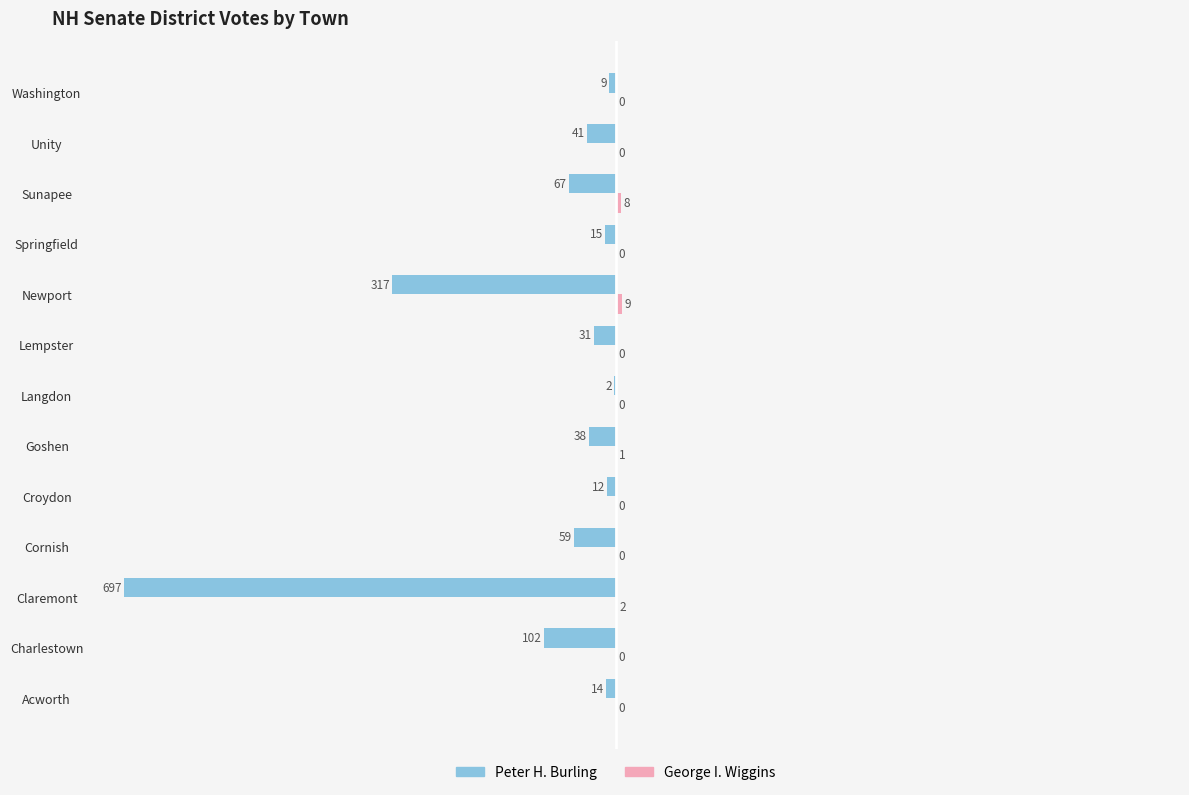

True or false: Peter H. Burling has a value of -102 at Charlestown.

True